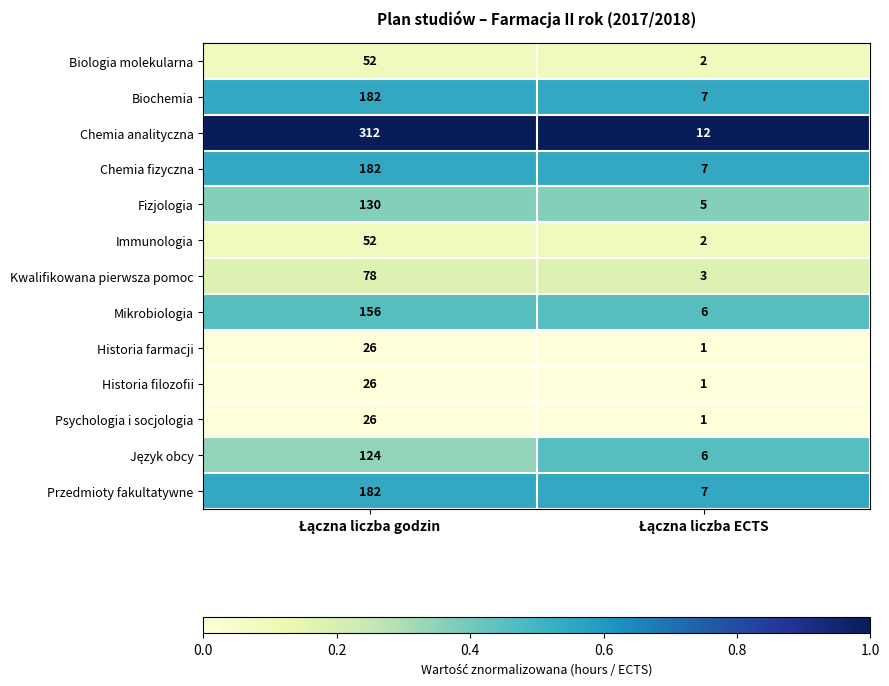

What is the sum of all Immunologia values?

54